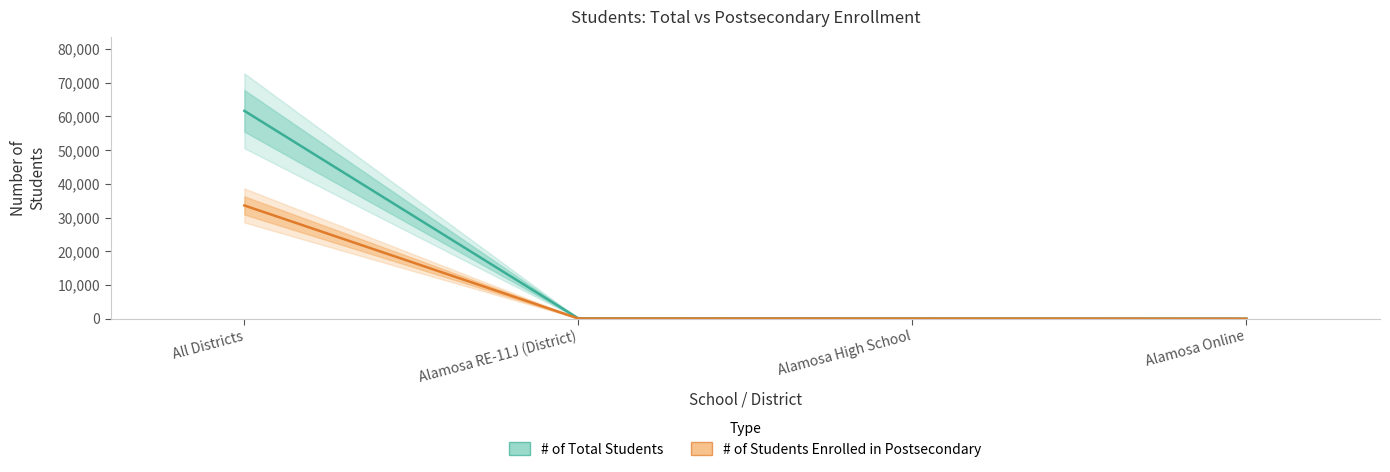

At which label is # of Students Enrolled in Postsecondary closest to 16797?

Alamosa RE-11J (District)